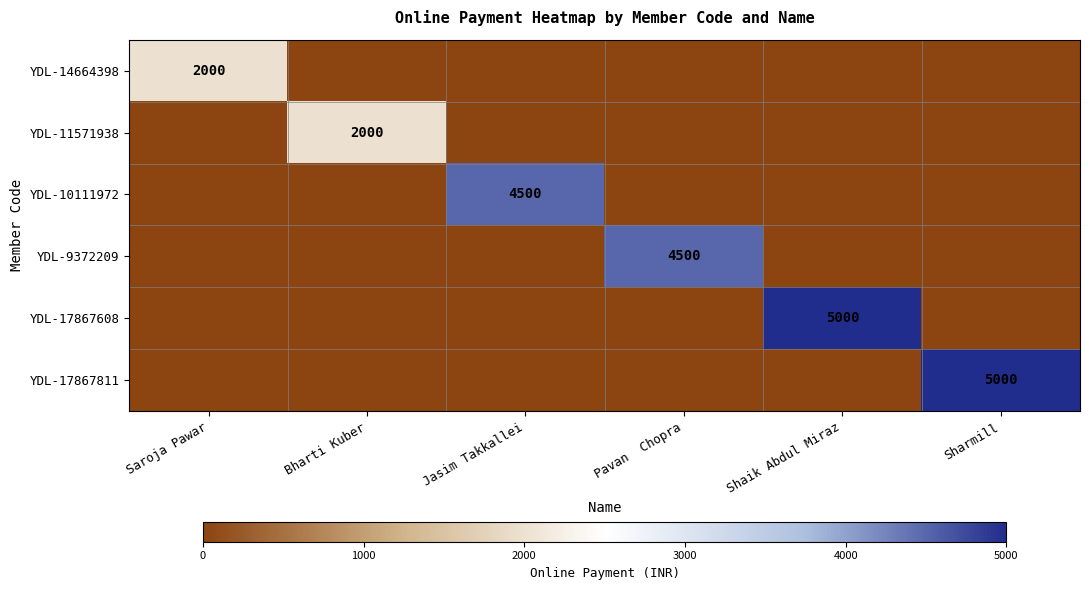

Is it true that YDL-17867608 equals 1136 at Shaik Abdul Miraz?

False